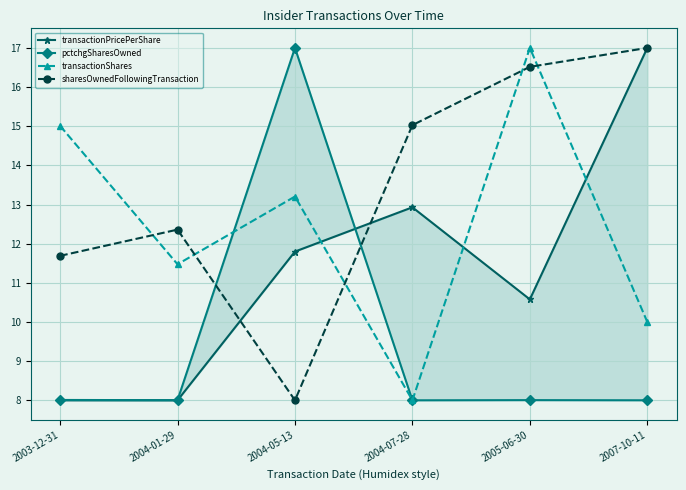

Reading left to right, transcribe all the data shown in this chart.

transactionPricePerShare: 2003-12-31=8.0	2004-01-29=8.0	2004-05-13=11.8	2004-07-28=12.9	2005-06-30=10.6	2007-10-11=17.0
pctchgSharesOwned: 2003-12-31=8.0	2004-01-29=8.0	2004-05-13=17.0	2004-07-28=8.0	2005-06-30=8.0	2007-10-11=8.0
transactionShares: 2003-12-31=15.0	2004-01-29=11.5	2004-05-13=13.2	2004-07-28=8.0	2005-06-30=17.0	2007-10-11=10.0
sharesOwnedFollowingTransaction: 2003-12-31=11.7	2004-01-29=12.4	2004-05-13=8.0	2004-07-28=15.0	2005-06-30=16.5	2007-10-11=17.0